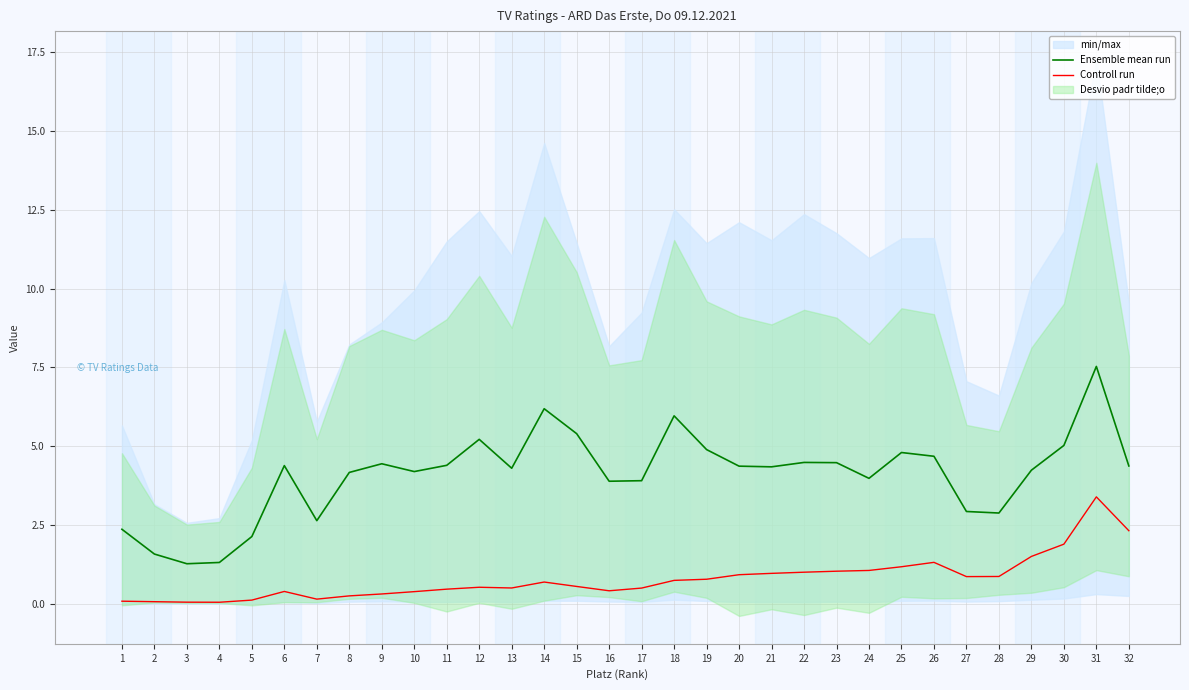

Between 10 and 20, which series saw the biggest shift?

Controll run